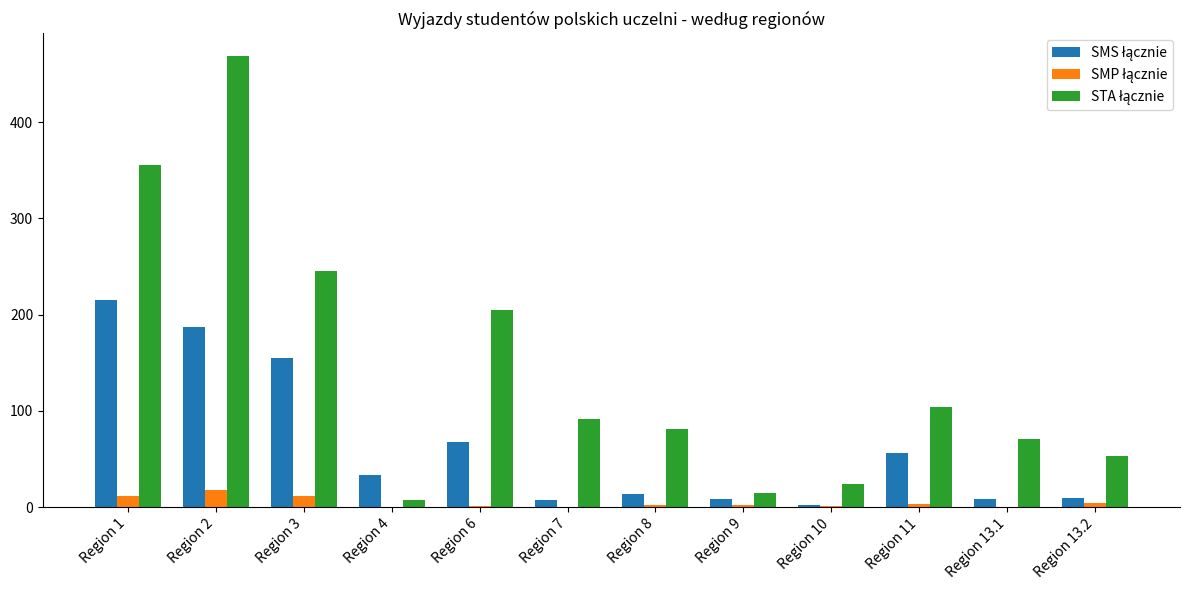

At which category does the chart reach its peak across all series?

Region 2